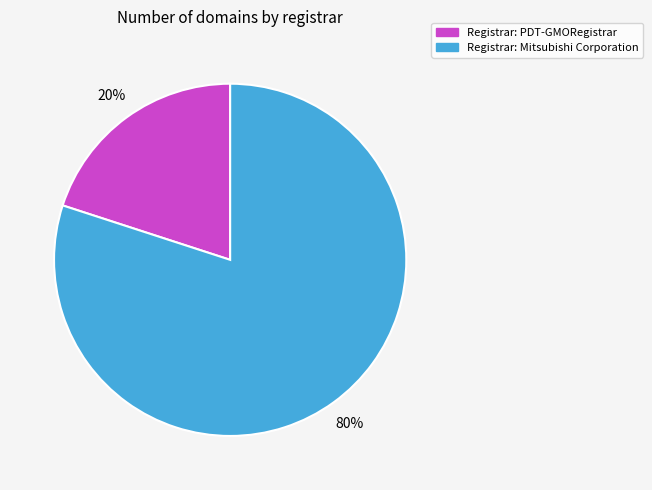

To the nearest percent, what is the average slice percentage?

50%